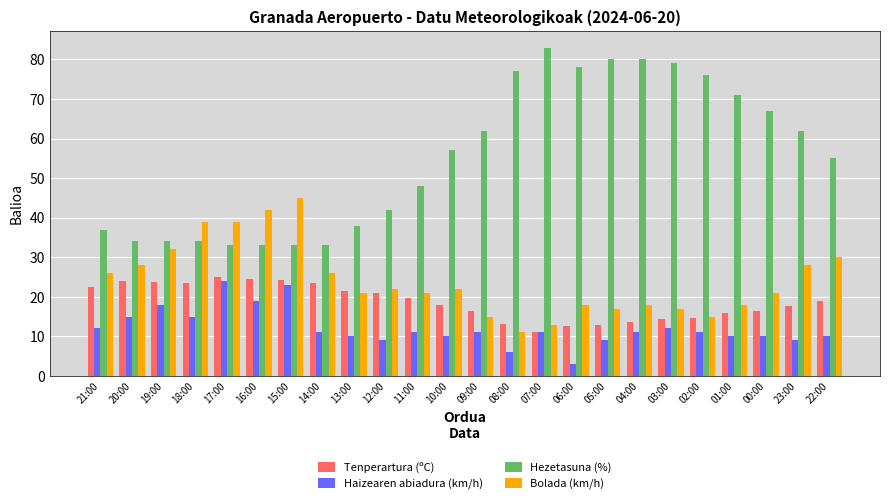

Is the value of Tenperartura (ºC) at 05:00 greater than the value of Bolada (km/h) at 04:00?

No